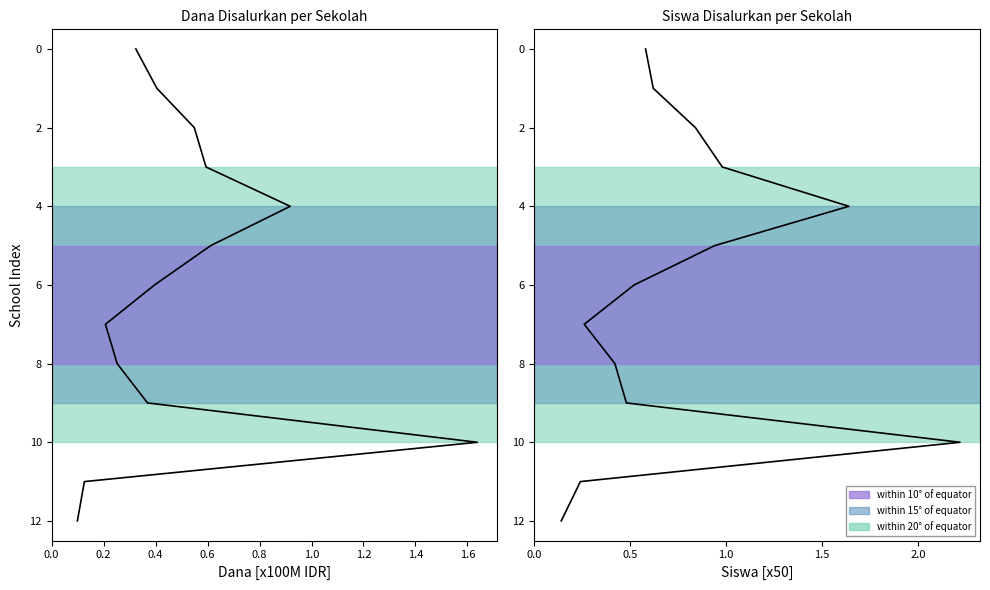

Is this an area chart (filled region under the line)?

No